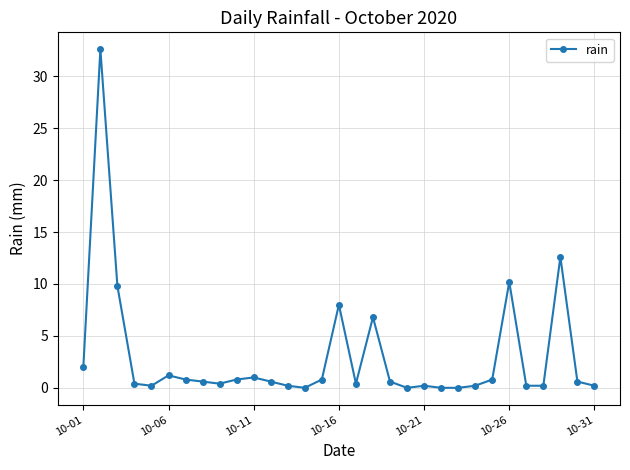

Count the number of data series in this chart.

1